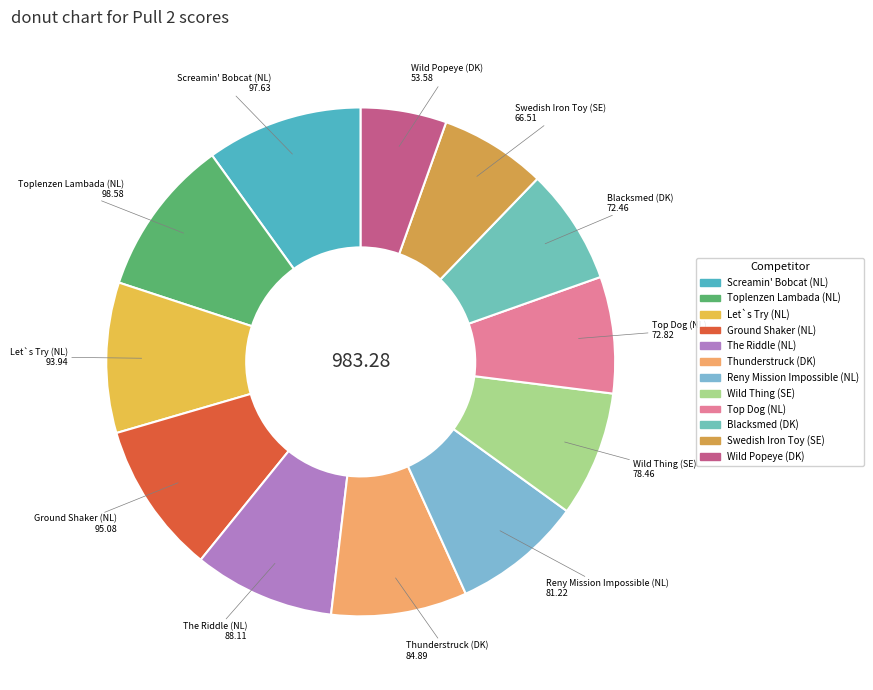

Is there a majority slice in this chart?

No